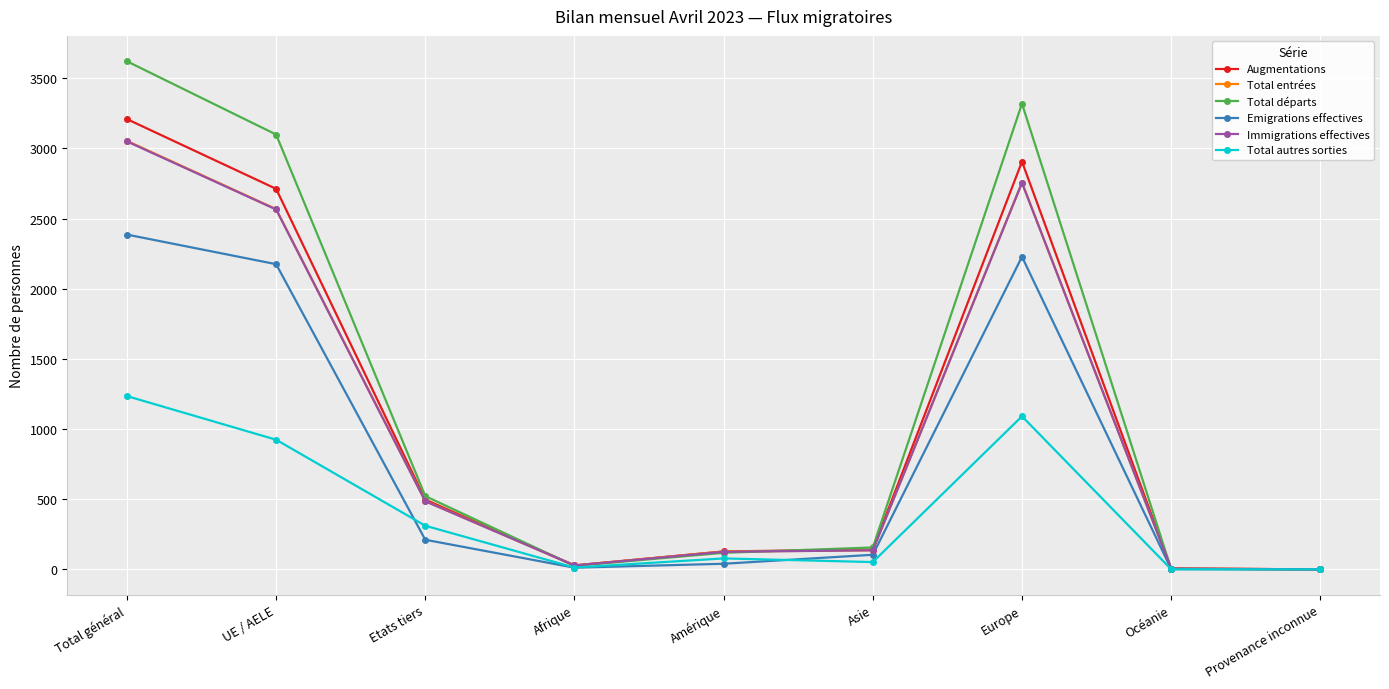

At which category does Total entrées reach its first local valley?

Afrique